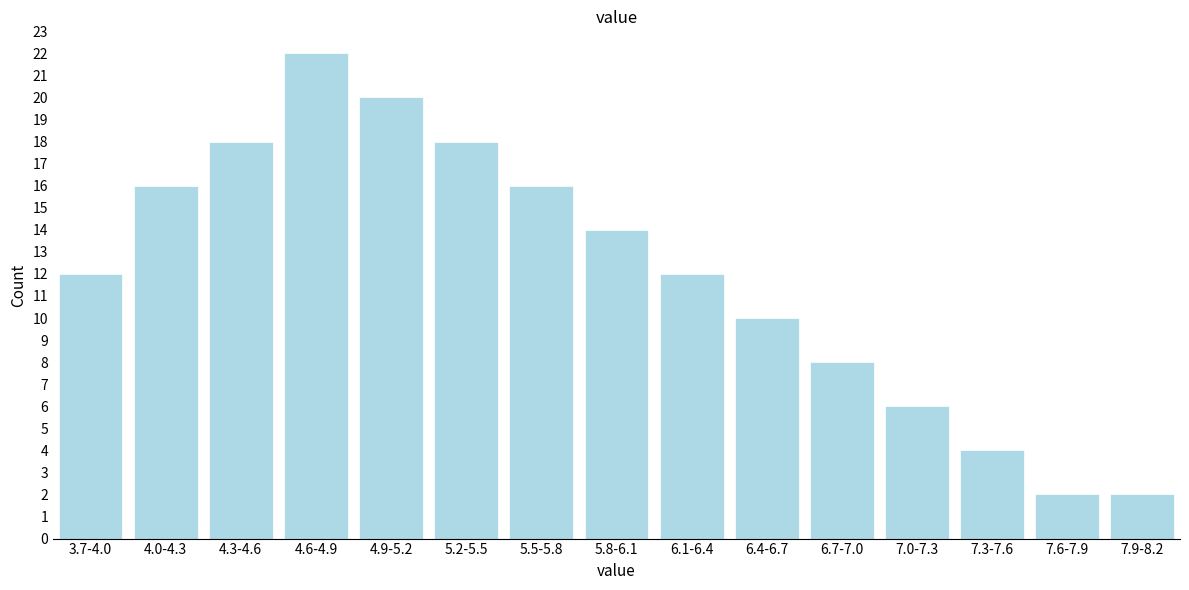

Reading left to right, list all the values displayed in this chart.

3.7-4.0=12	4.0-4.3=16	4.3-4.6=18	4.6-4.9=22	4.9-5.2=20	5.2-5.5=18	5.5-5.8=16	5.8-6.1=14	6.1-6.4=12	6.4-6.7=10	6.7-7.0=8	7.0-7.3=6	7.3-7.6=4	7.6-7.9=2	7.9-8.2=2